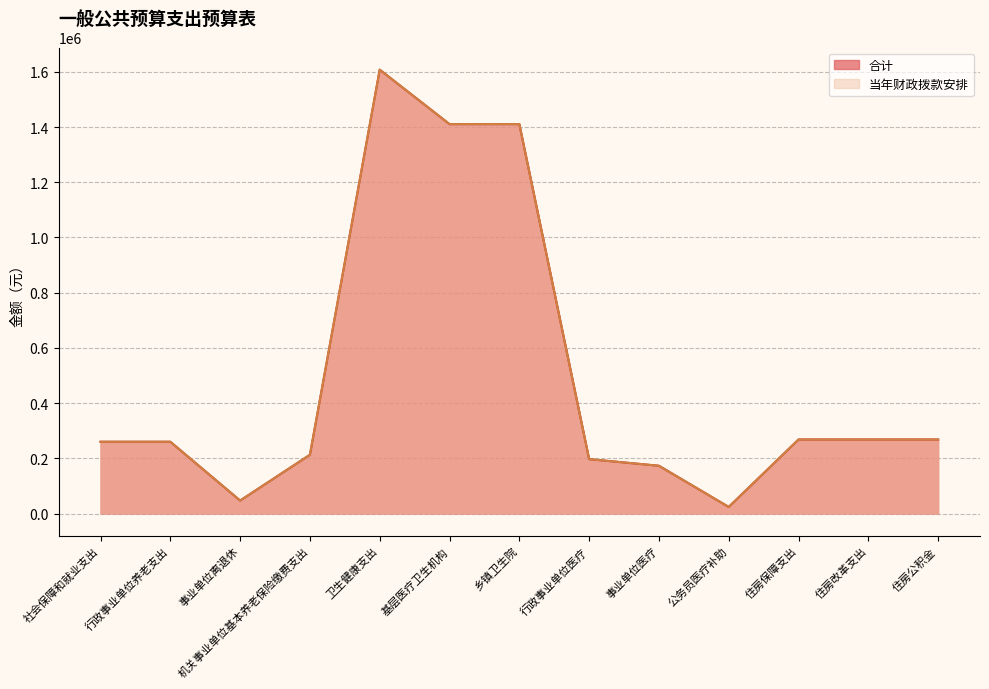

Which series changed the most between 基层医疗卫生机构 and 乡镇卫生院?

当年财政拨款安排